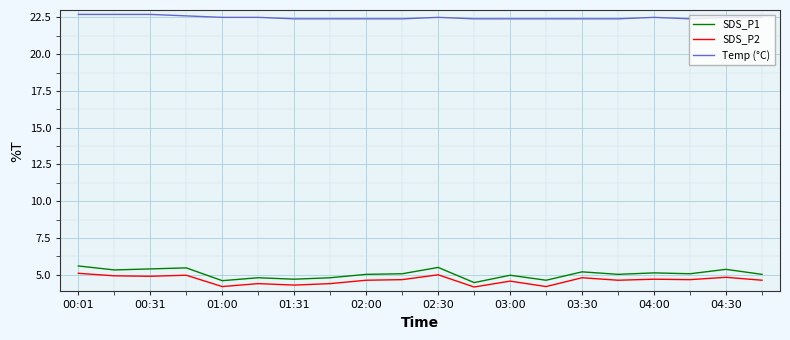

True or false: Temp (°C) and SDS_P1 intersect in this chart.

False